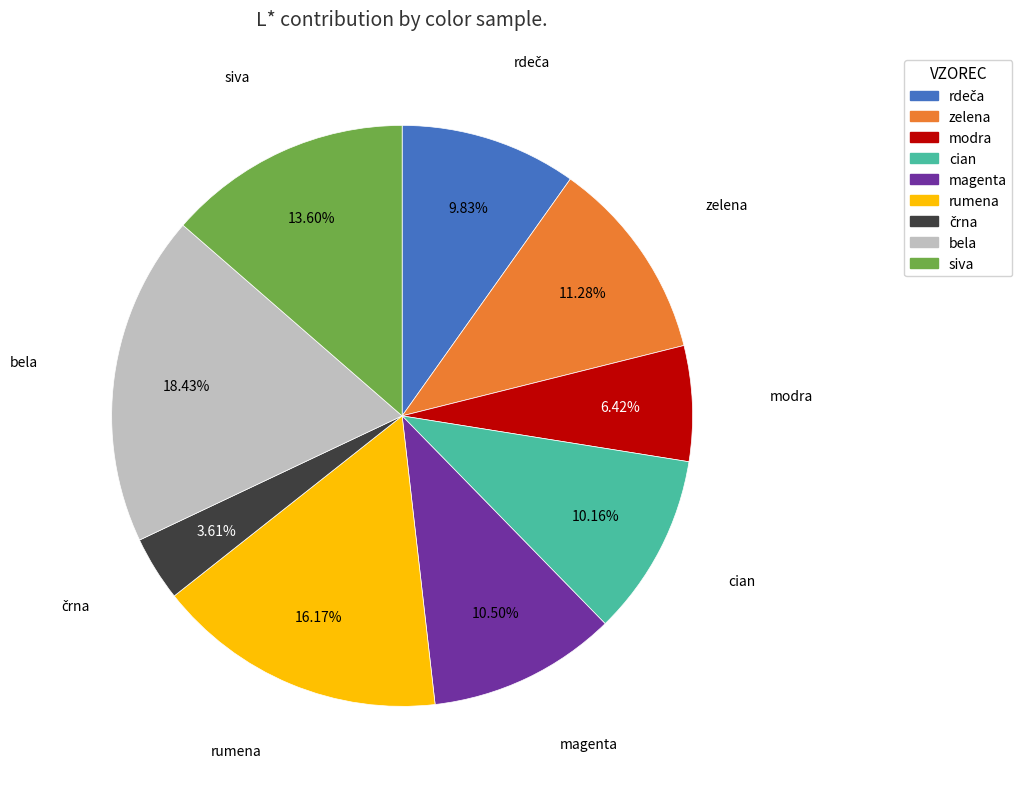

Which slice is the largest?

bela